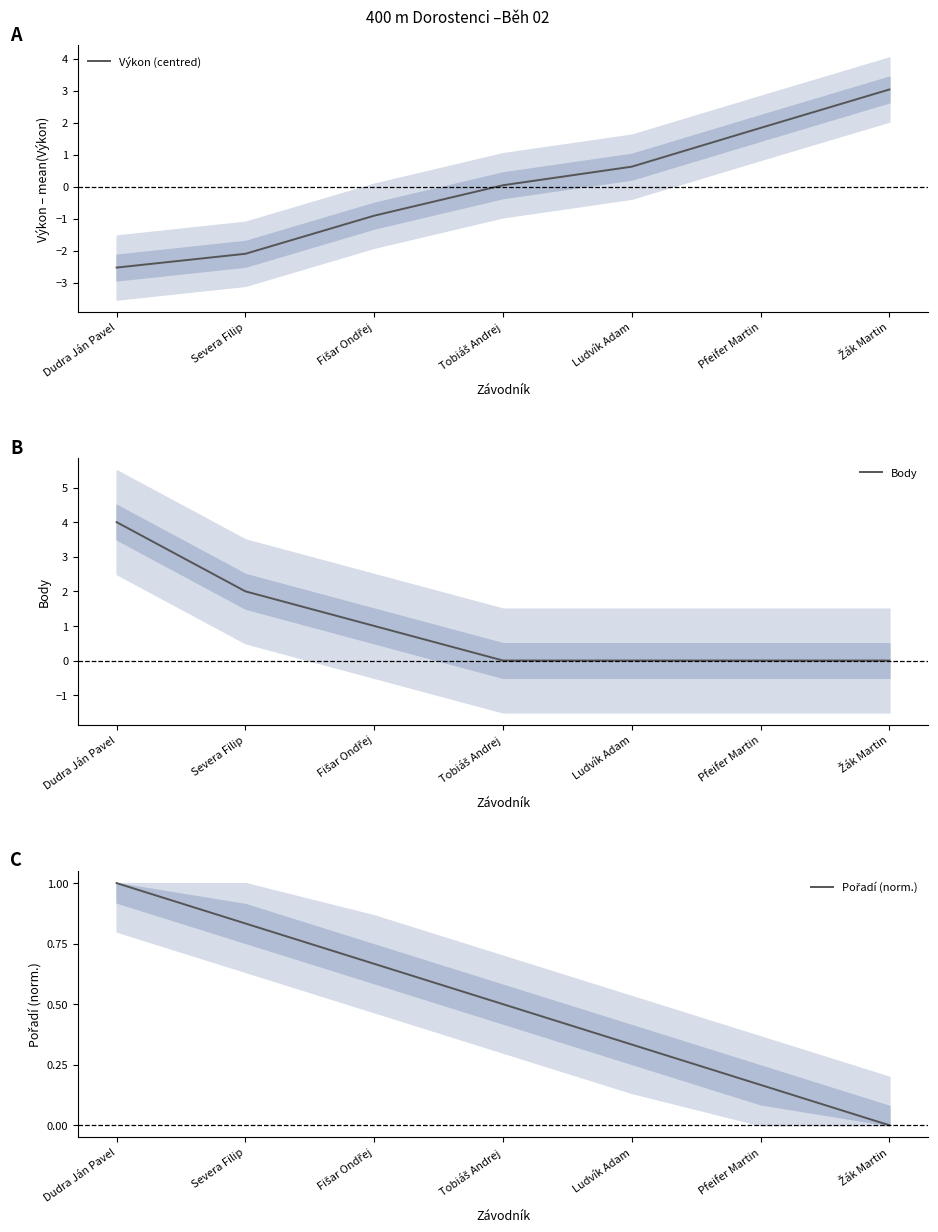

What is the difference between the second highest and second lowest values in the Výkon (centred) series?

3.9